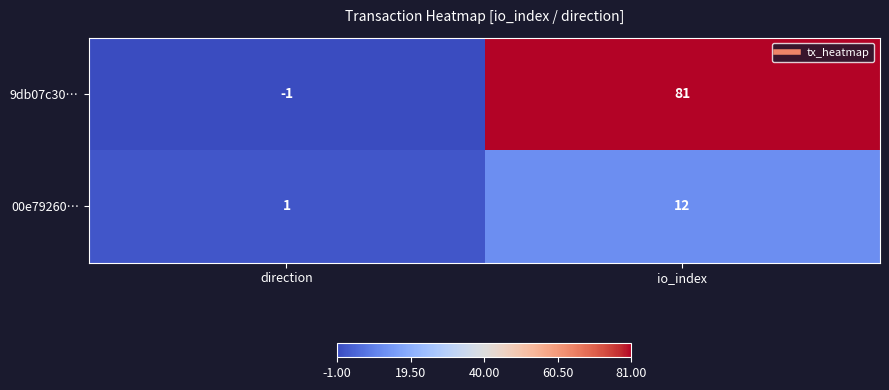

What is the greatest value displayed?

81